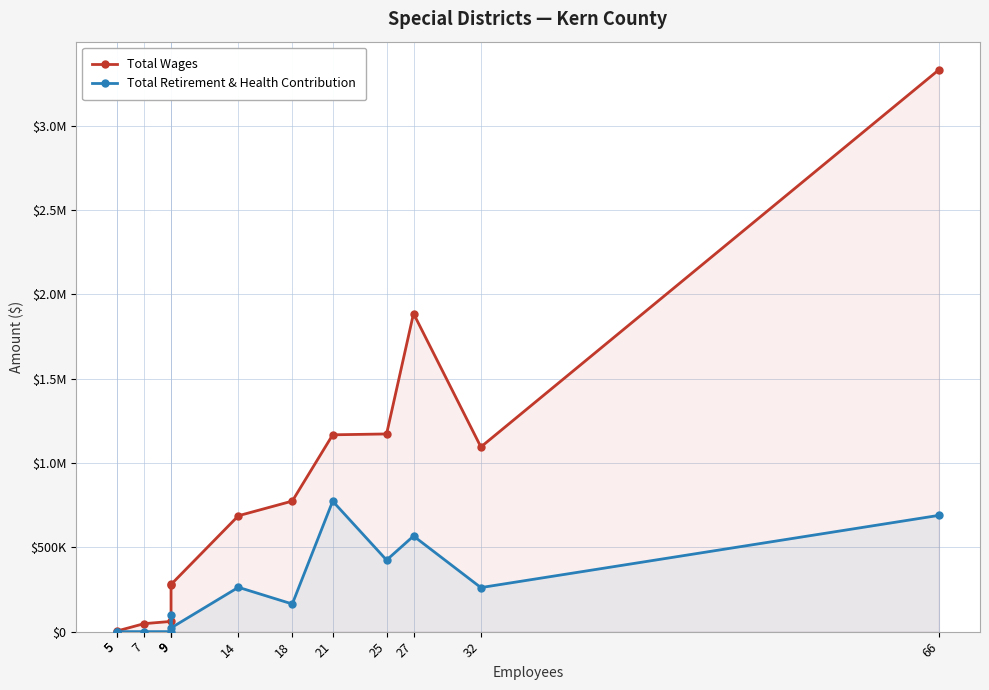

Which has a higher value, 14 or 18?

18